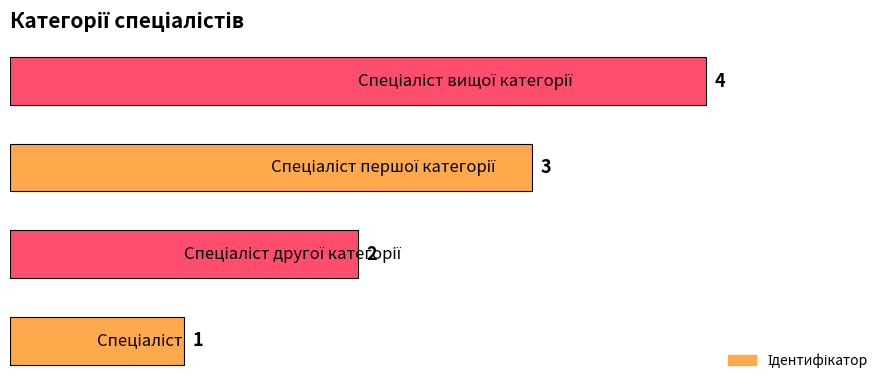

How many values are between 2 and 4?

3